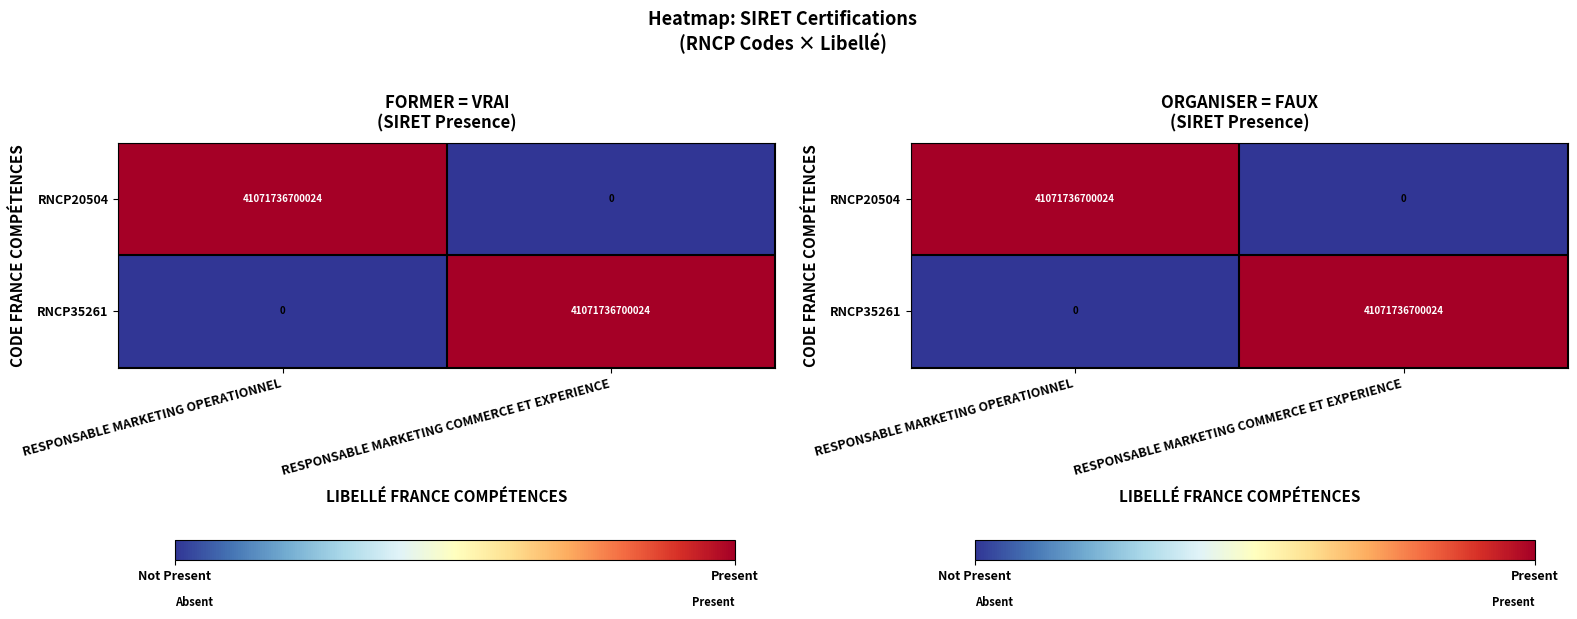

Between RESPONSABLE MARKETING OPERATIONNEL and RESPONSABLE MARKETING COMMERCE ET EXPERIENCE, which series saw the biggest shift?

RNCP20504